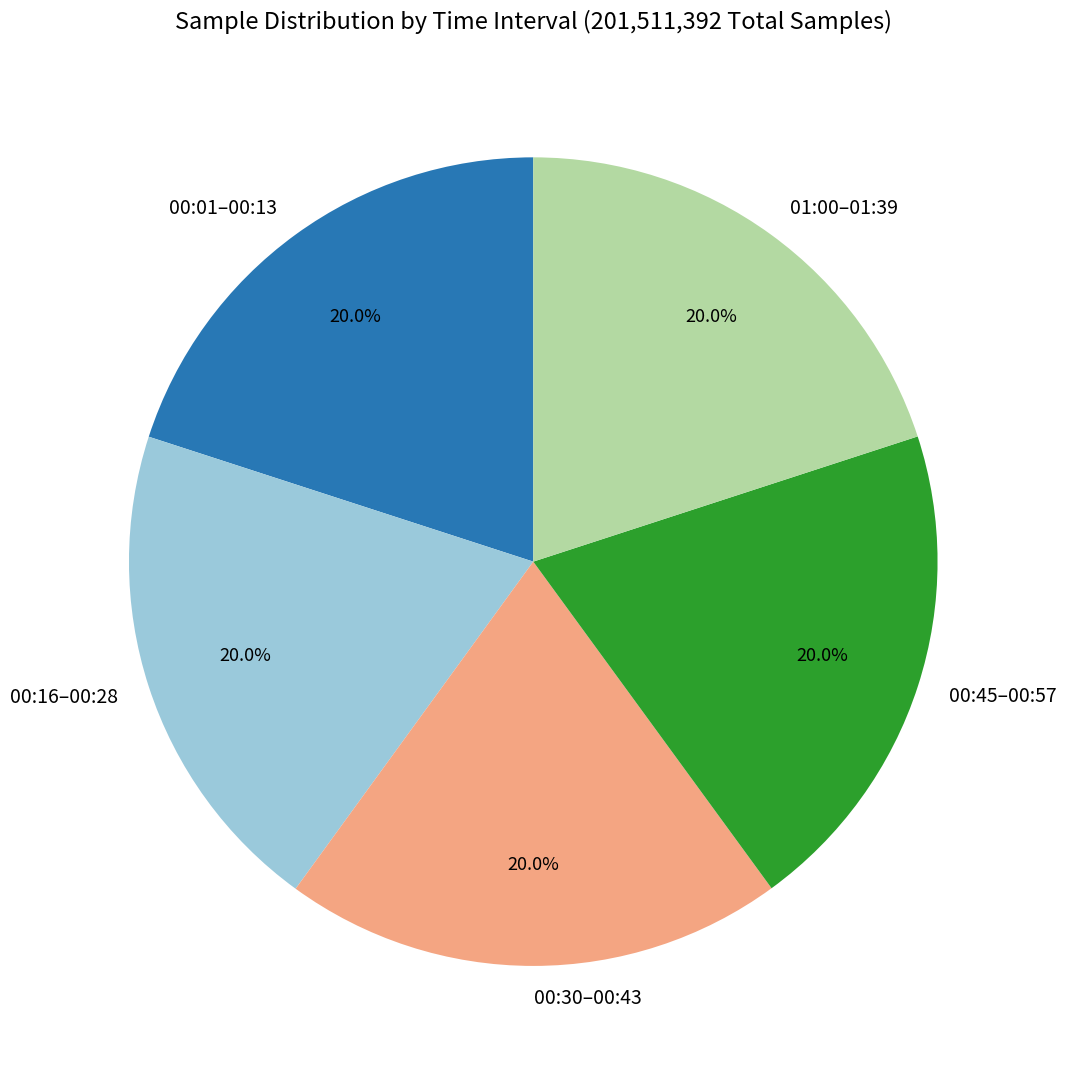

Is there a majority slice in this chart?

No